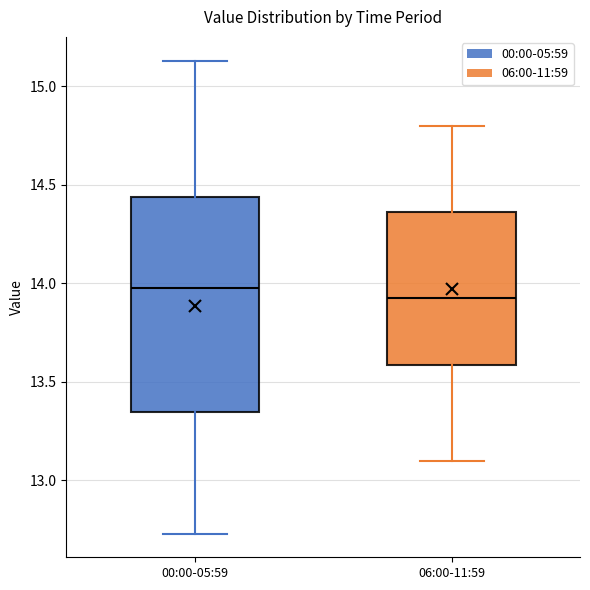

Which box's median line is the highest?

00:00-05:59